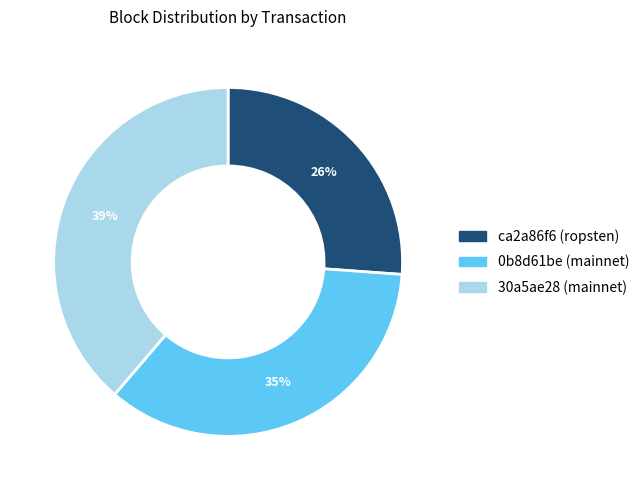

What is the largest slice in the pie chart?

30a5ae28 (mainnet)